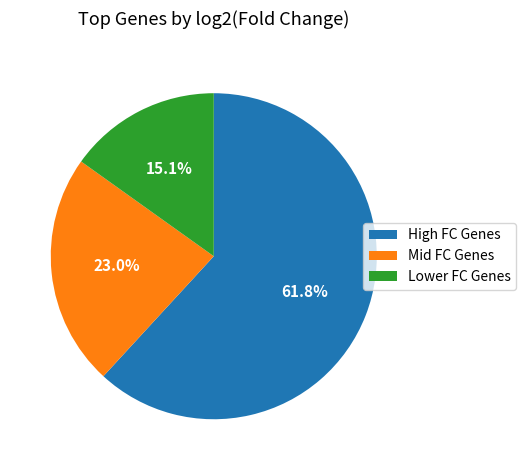

Approximately how many times larger is the value at Mid FC Genes compared to Lower FC Genes?

1.5